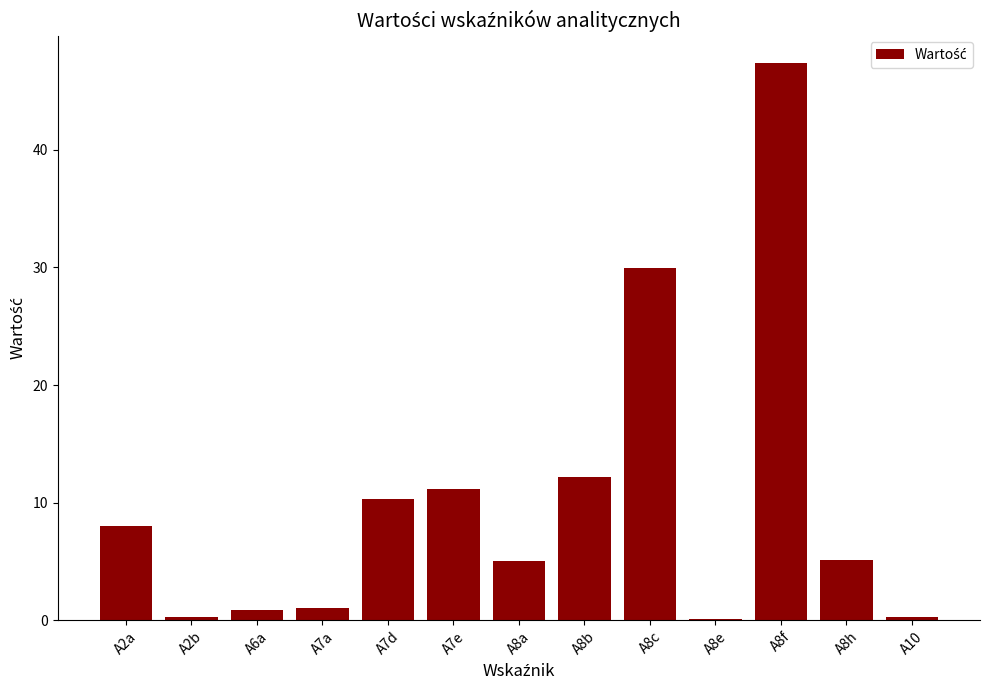

Approximately how many times larger is the value at A7d compared to A2a?

1.3